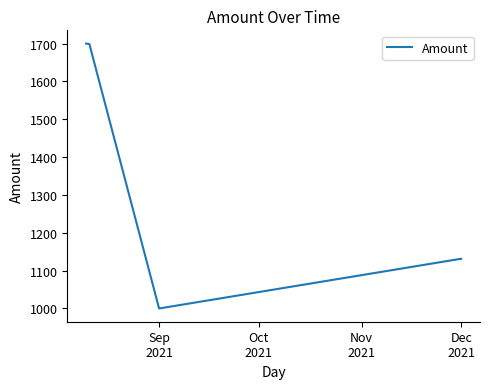

What is the difference between the maximum and minimum values?

700.0